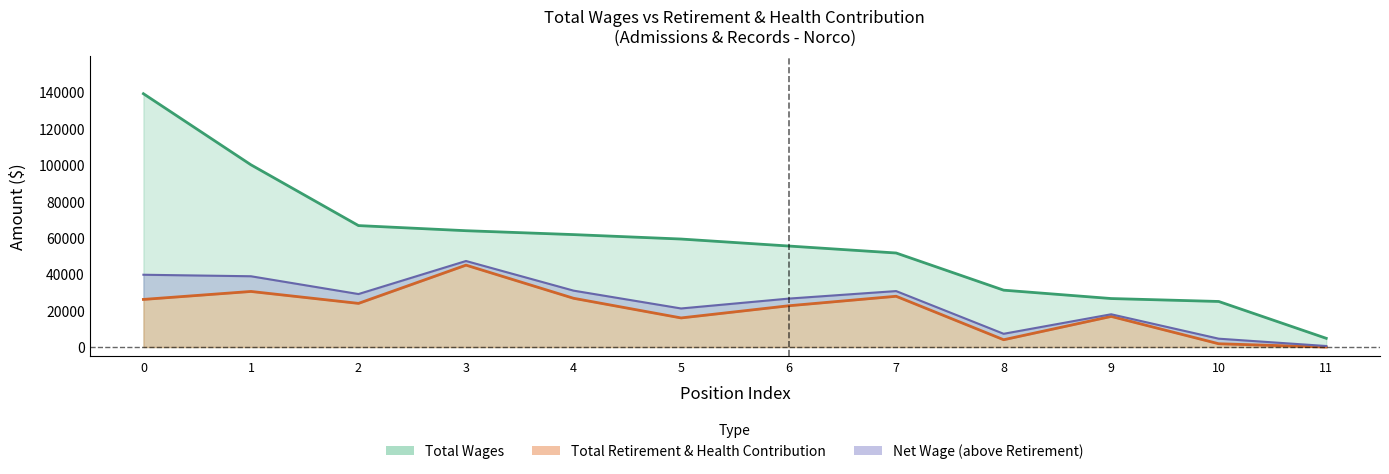

The total_retirement series shows 22652 at 6. True or false?

True